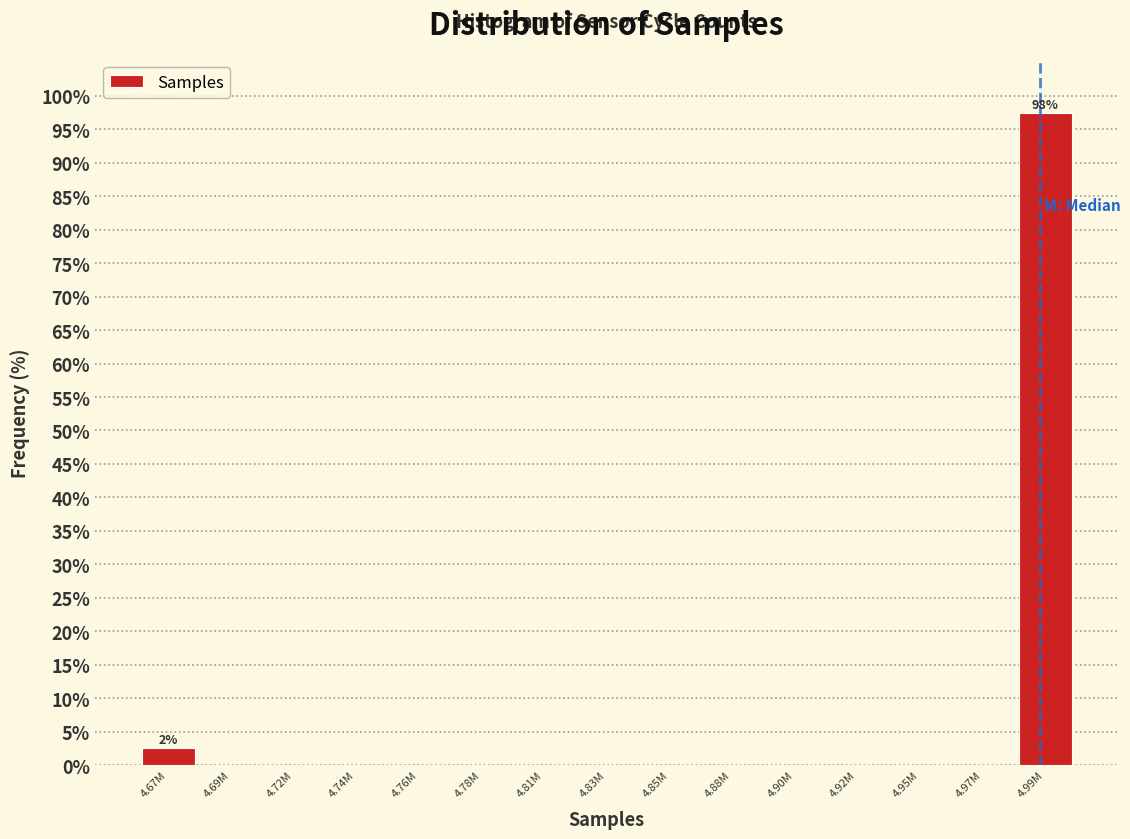

Reading left to right, what are all the values shown in this chart?

4.67M=2.5	4.69M=0.0	4.72M=0.0	4.74M=0.0	4.76M=0.0	4.78M=0.0	4.81M=0.0	4.83M=0.0	4.85M=0.0	4.88M=0.0	4.90M=0.0	4.92M=0.0	4.95M=0.0	4.97M=0.0	4.99M=97.5